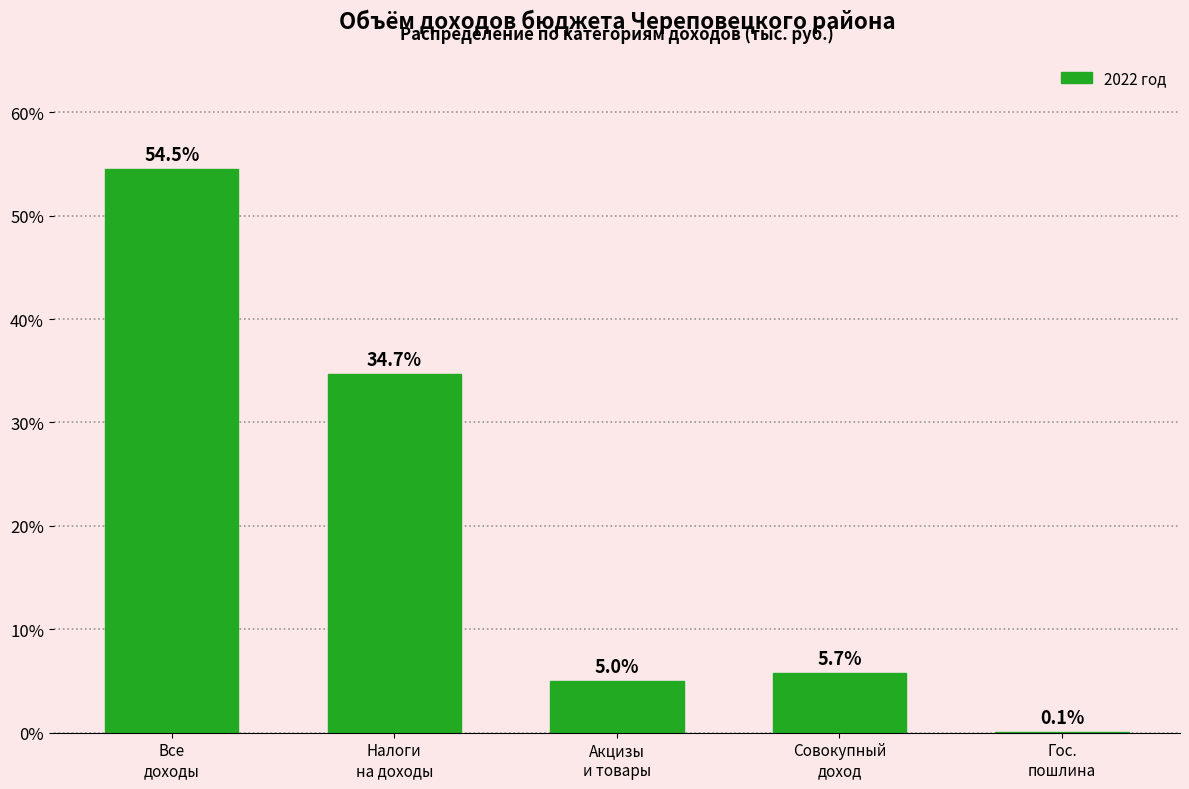

What is the sum of all values?

100.0